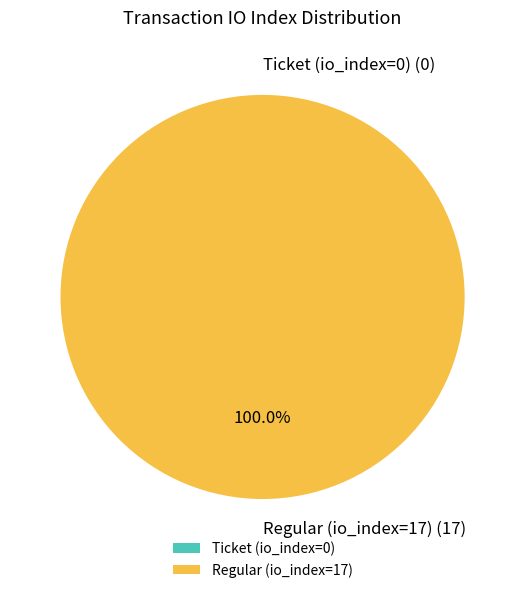

To the nearest percent, what is the difference between the Ticket (io_index=0) and Regular (io_index=17) slice percentages?

100%